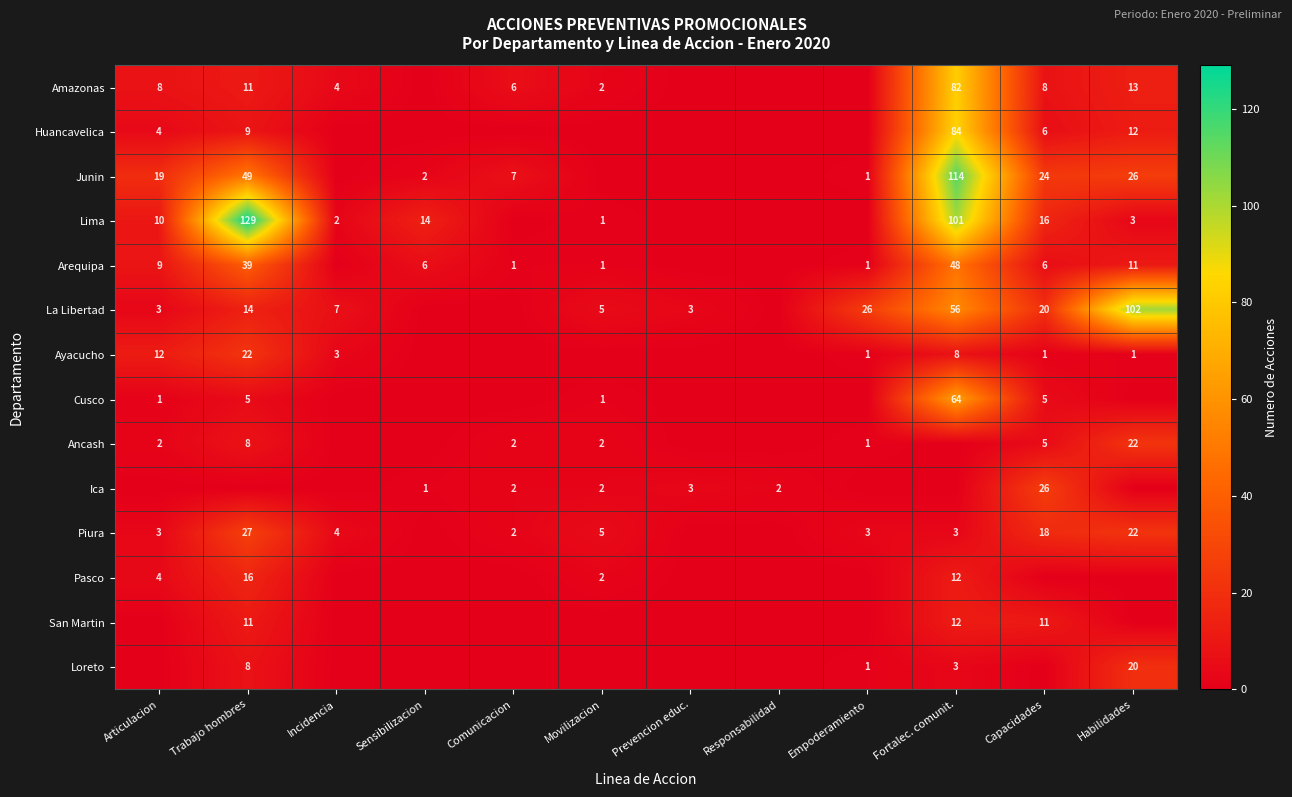

Is it true that Ayacucho equals 1 at Empoderamiento?

True